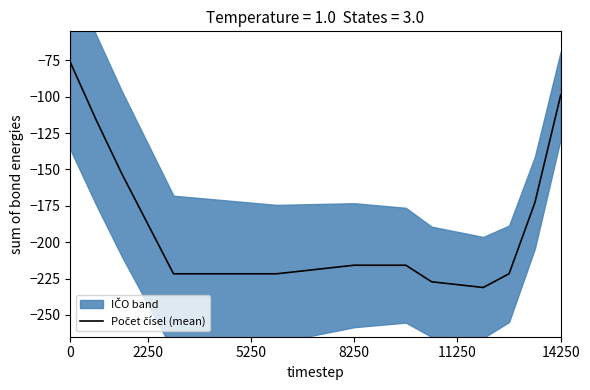

The value at 0 is -76.2. True or false?

True